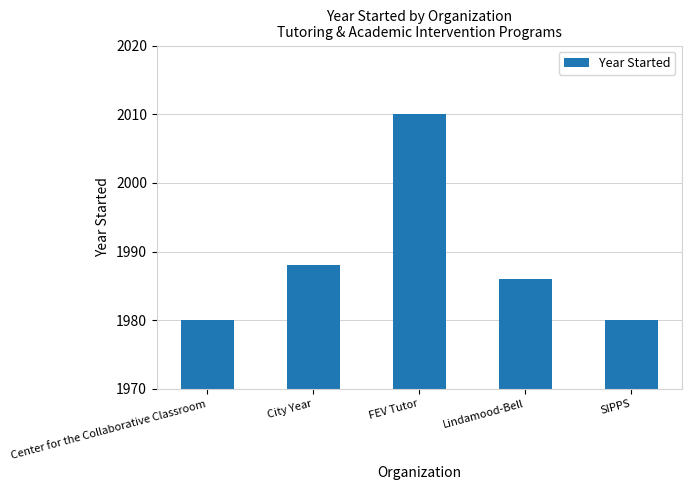

What is the smallest value displayed?

1980